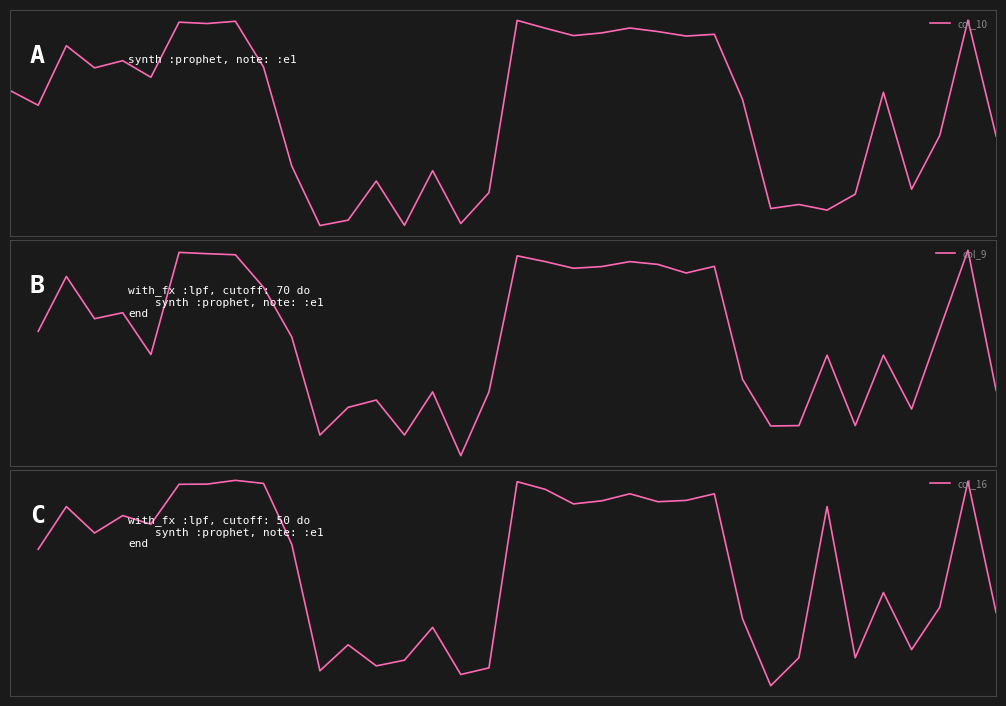

How many interior local peaks does the col_16 series have?

11